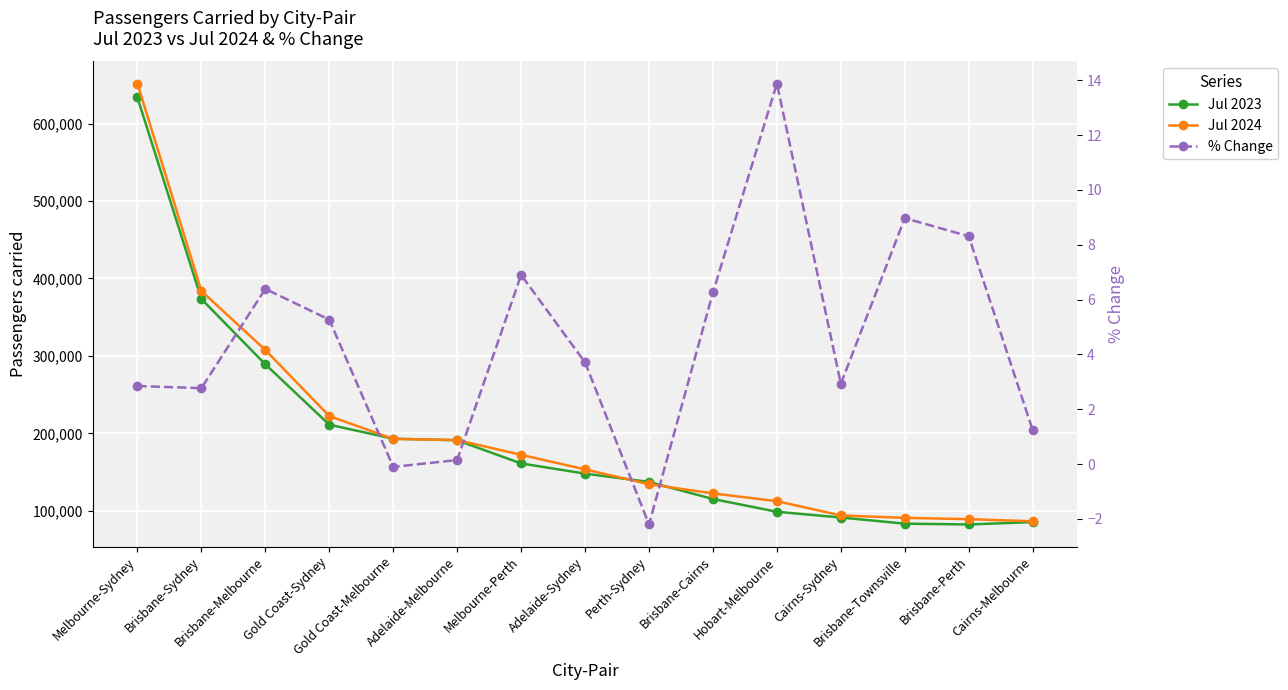

What position from the left is Adelaide-Sydney?

8